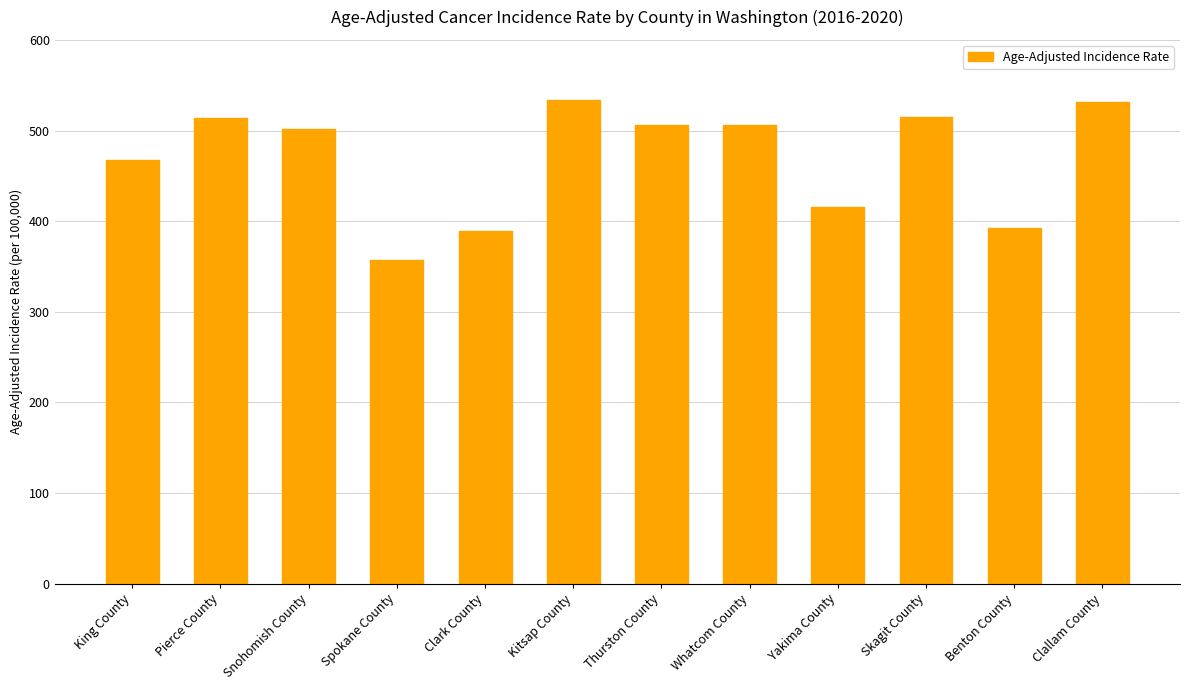

At which label is the value closest to 445?

King County